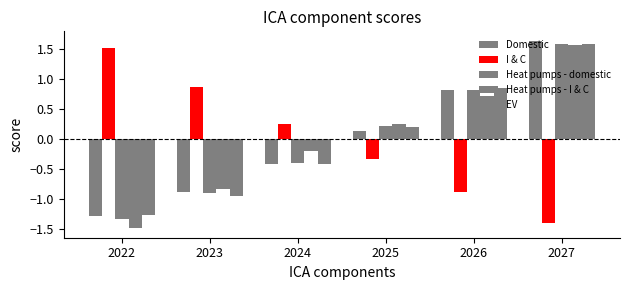

The EV series shows 0.3 at 2026. True or false?

False